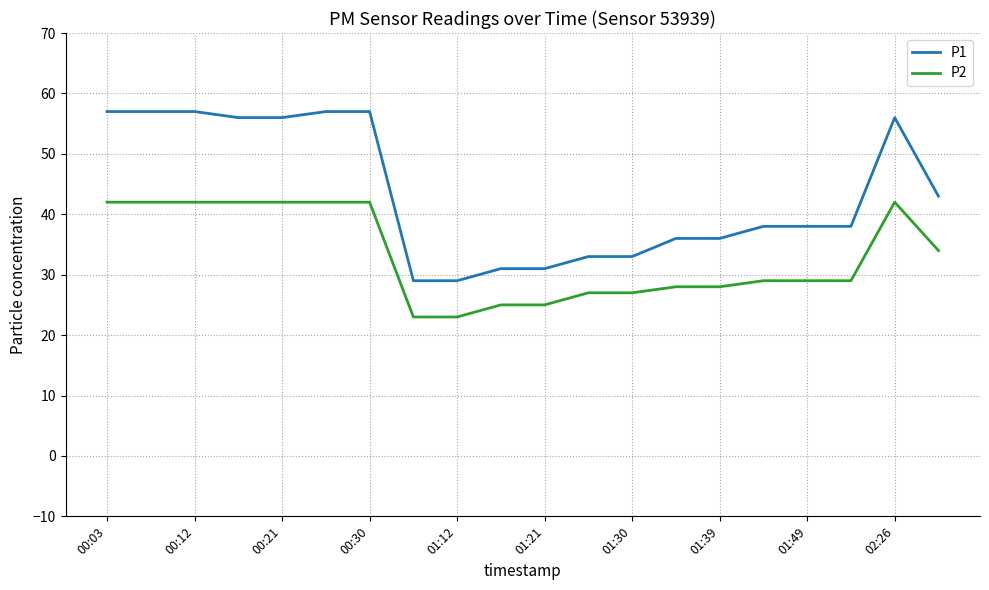

Which series has the largest total across all categories?

P1